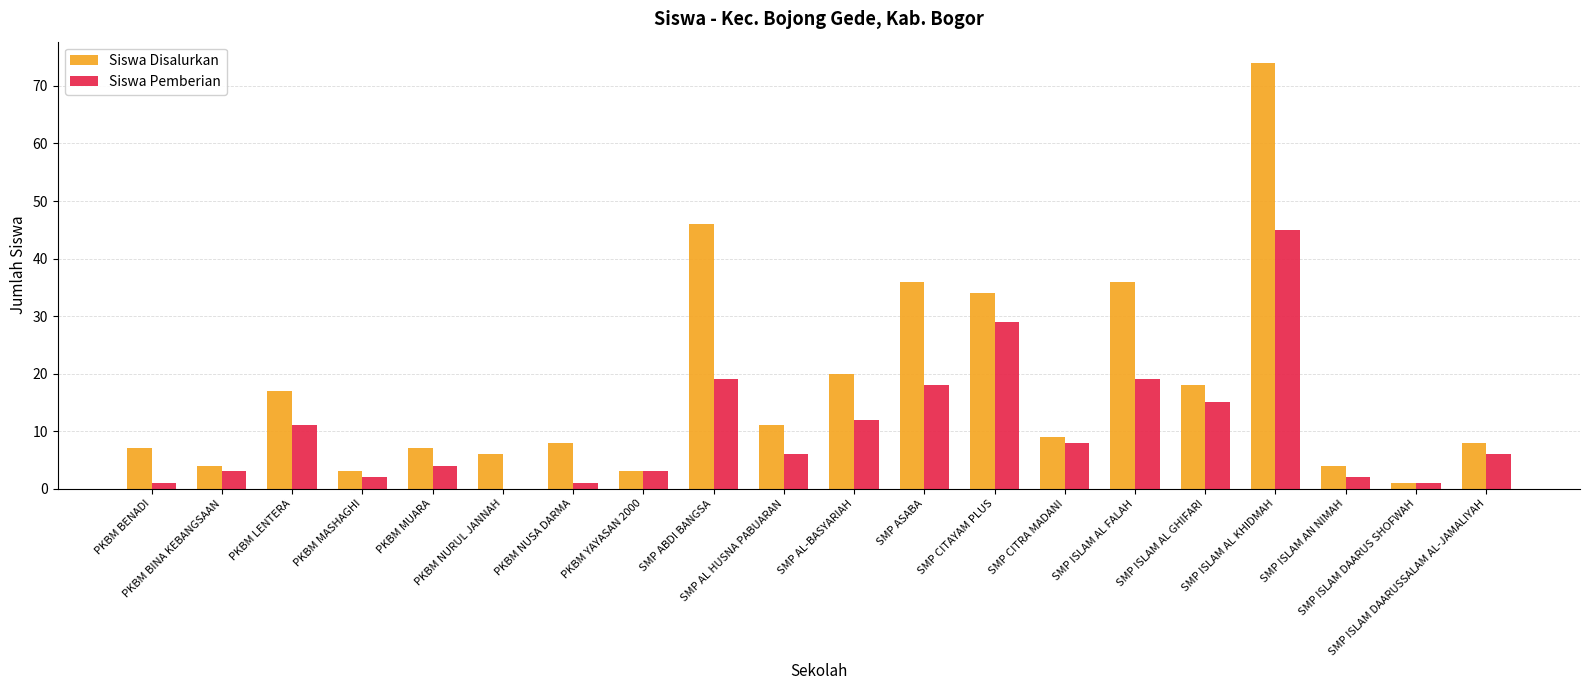

Which series has the largest total across all categories?

Siswa Disalurkan